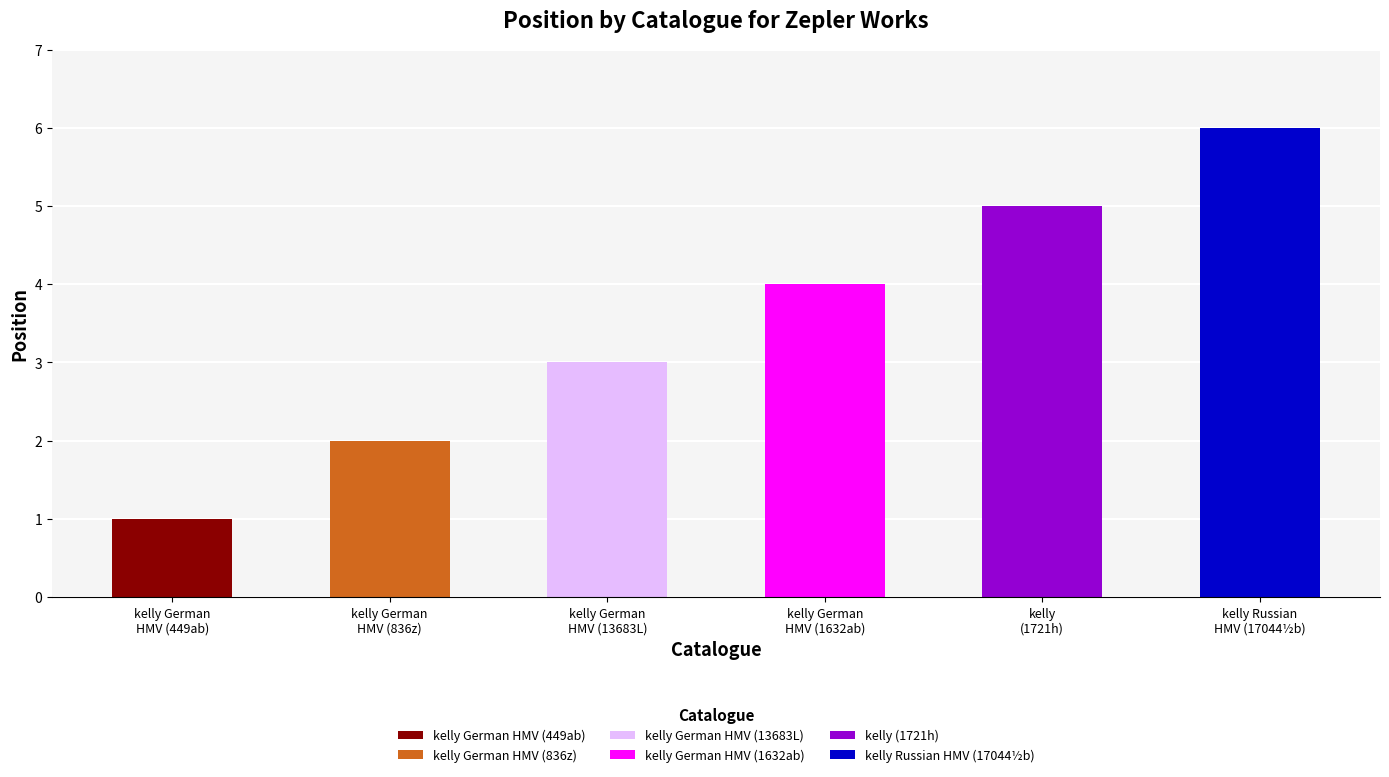

How many series are shown in this chart?

6